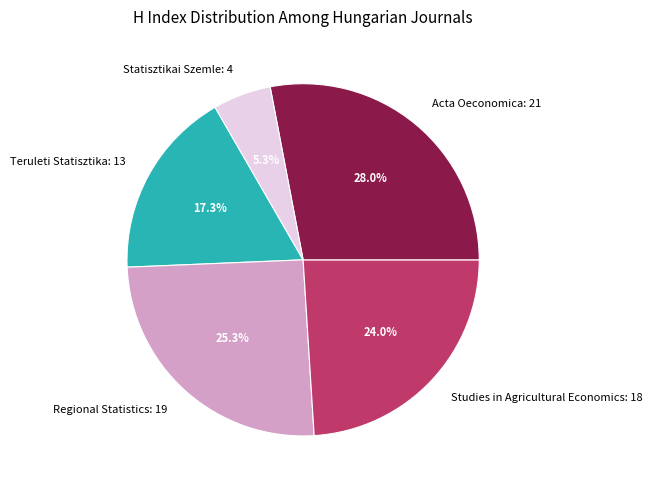

Between Regional Statistics: 19 and Acta Oeconomica: 21, which is larger?

Acta Oeconomica: 21